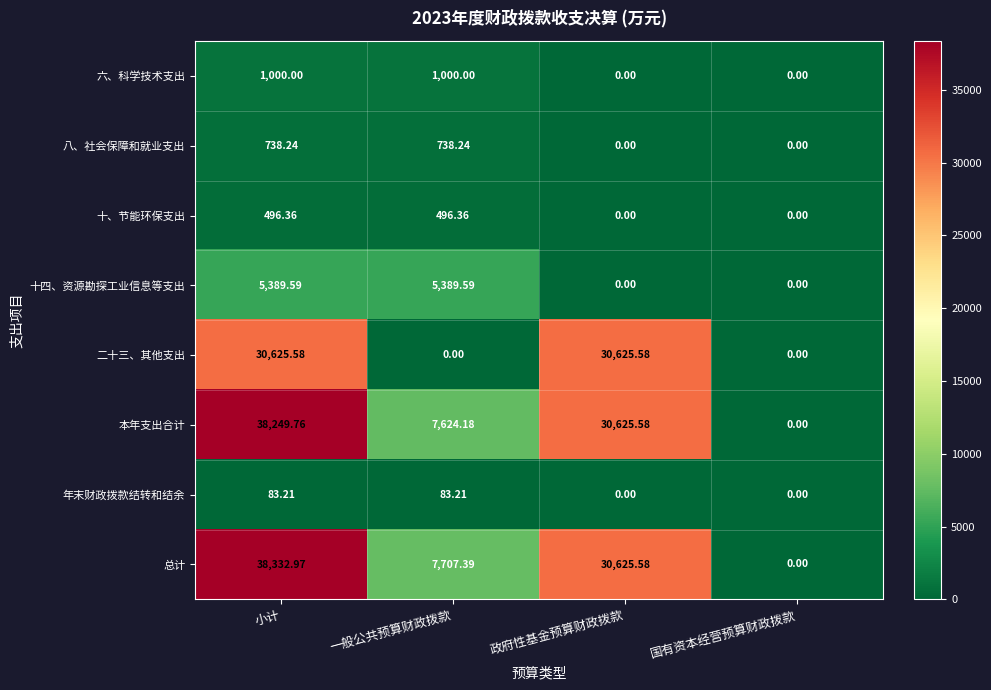

Rank the series at 小计 from lowest to highest value.

年末财政拨款结转和结余, 十、节能环保支出, 八、社会保障和就业支出, 六、科学技术支出, 十四、资源勘探工业信息等支出, 二十三、其他支出, 本年支出合计, 总计